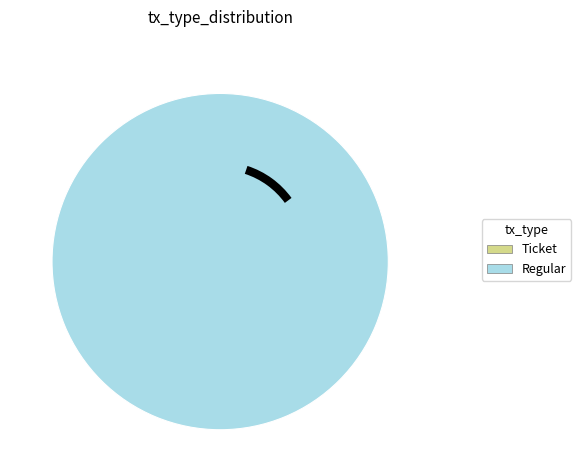

Rank the categories by value from lowest to highest.

Ticket, Regular